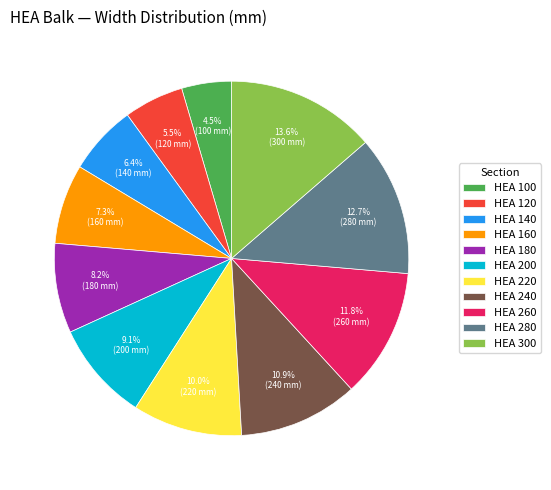

Rank the categories by value from highest to lowest.

HEA 300, HEA 280, HEA 260, HEA 240, HEA 220, HEA 200, HEA 180, HEA 160, HEA 140, HEA 120, HEA 100